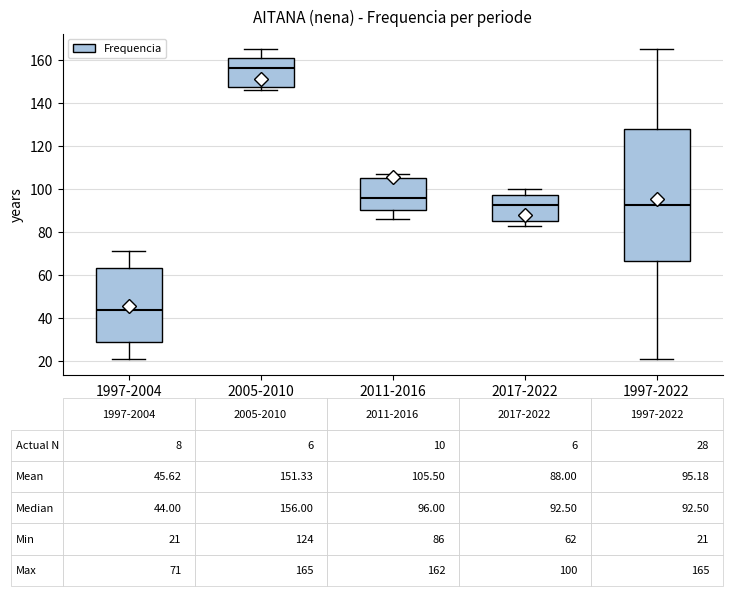

Which box's median line is the highest?

2005-2010